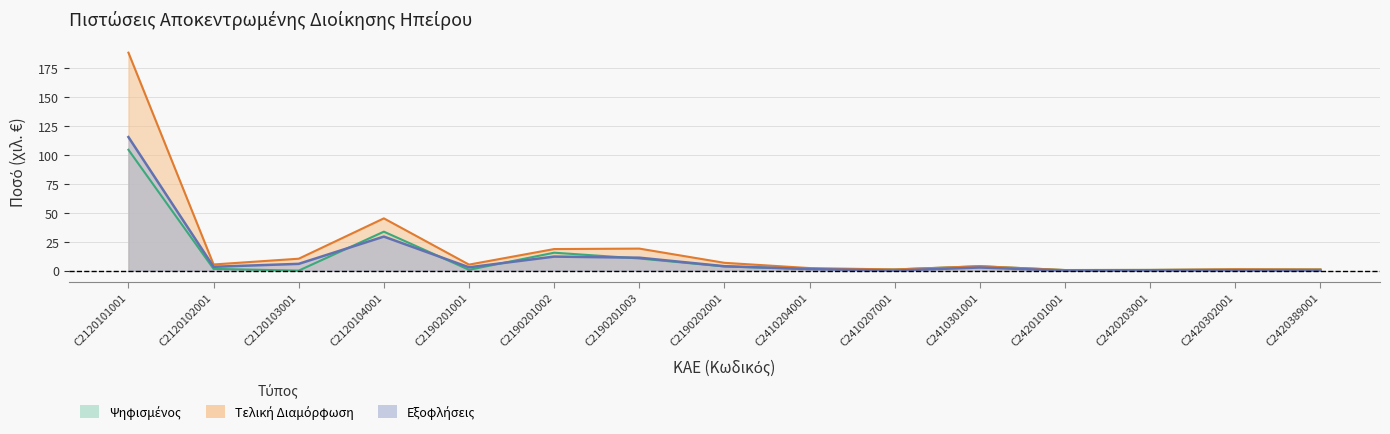

True or false: Τελική_Διαμόρφωση has a value of 45.2 at C2120104001.

True